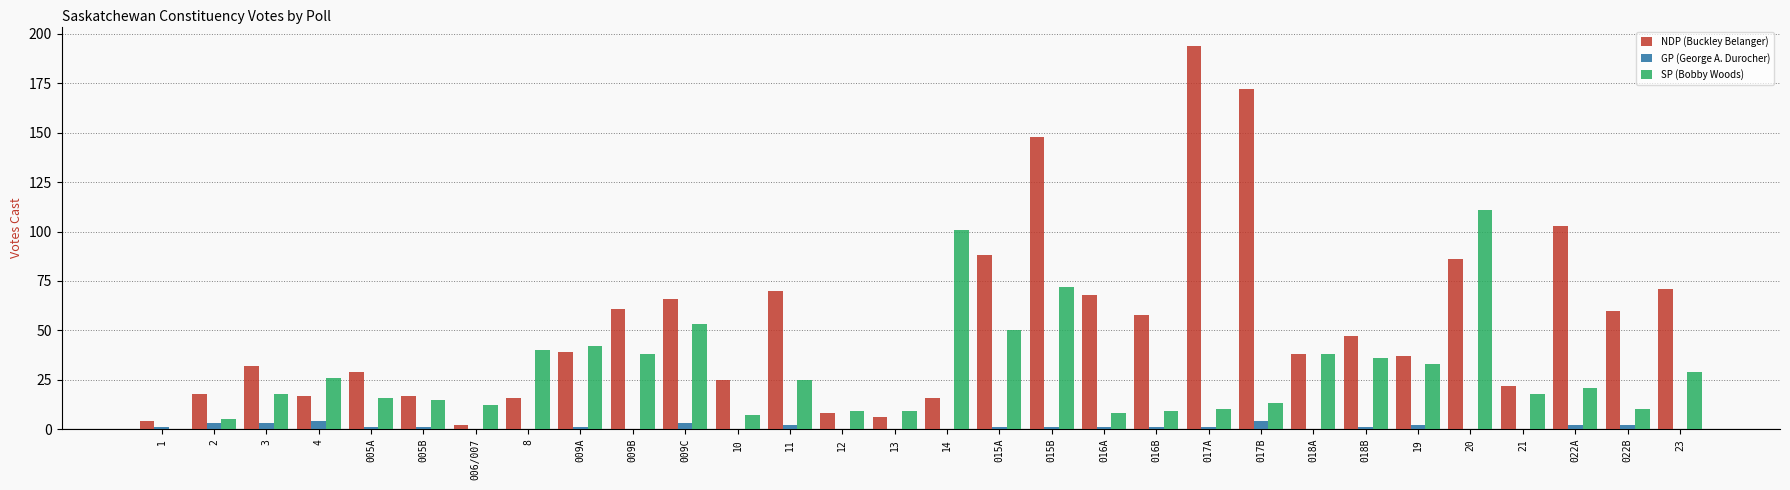

Is the value of SP (Bobby Woods) at 14 greater than the value of NDP (Buckley Belanger) at 009A?

Yes